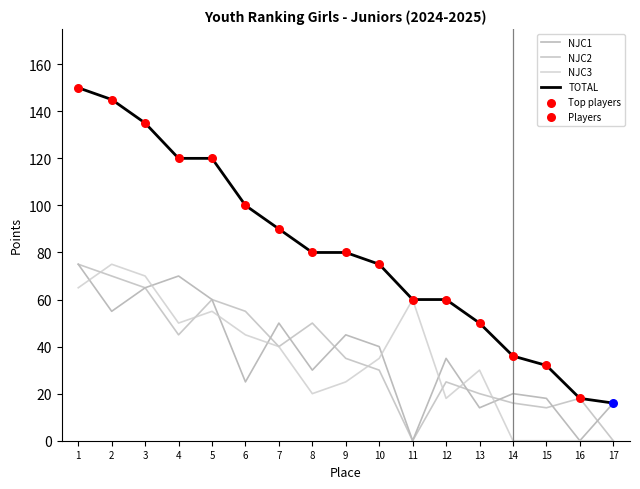

How many lines are shown in the chart?

4